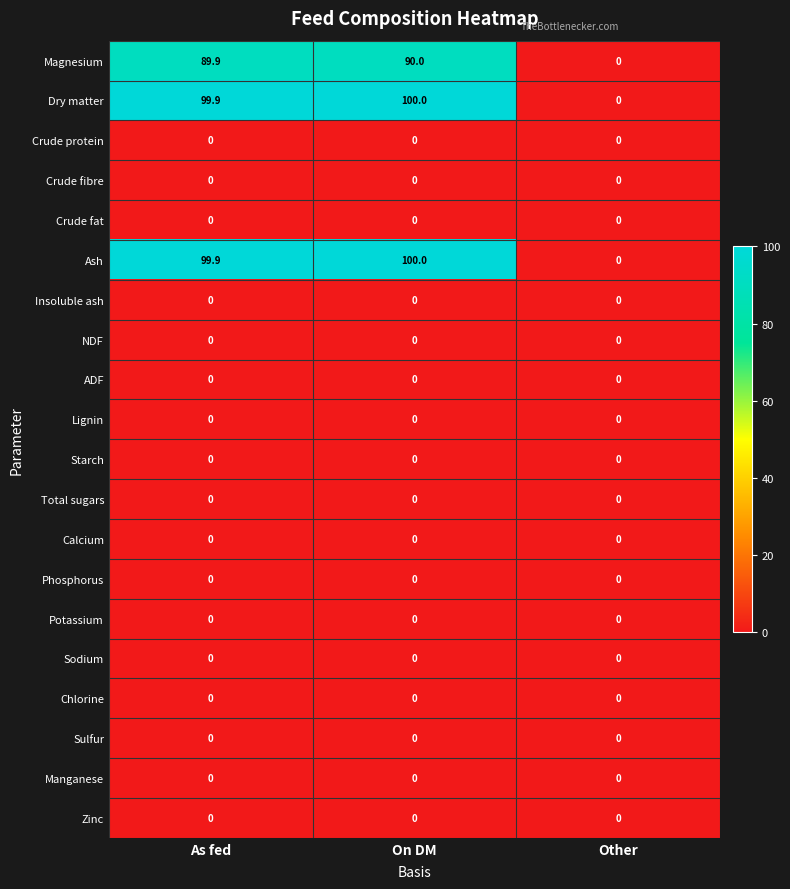

How many series are shown in this chart?

20